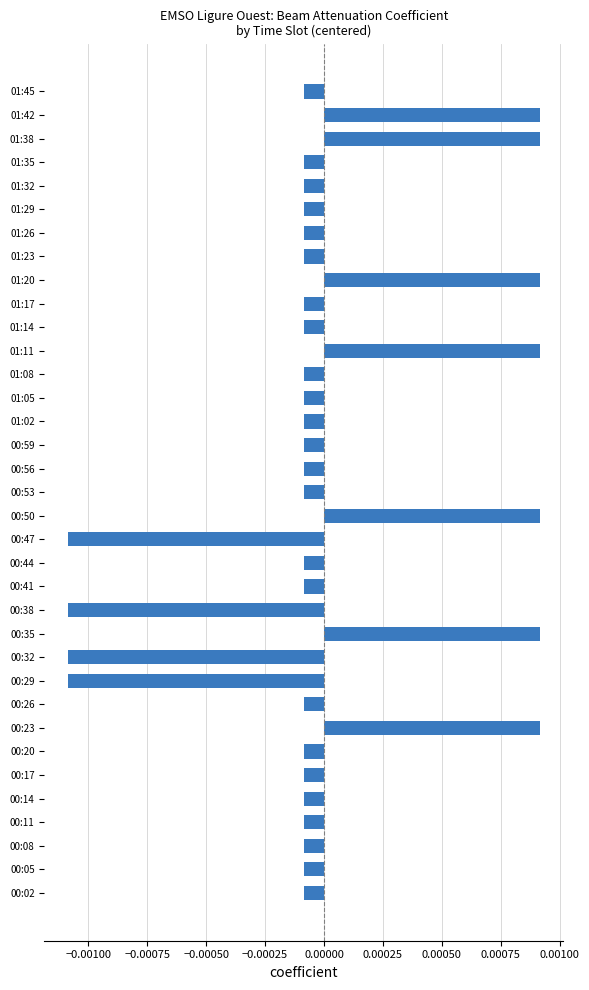

Does the chart contain stacked bars?

No